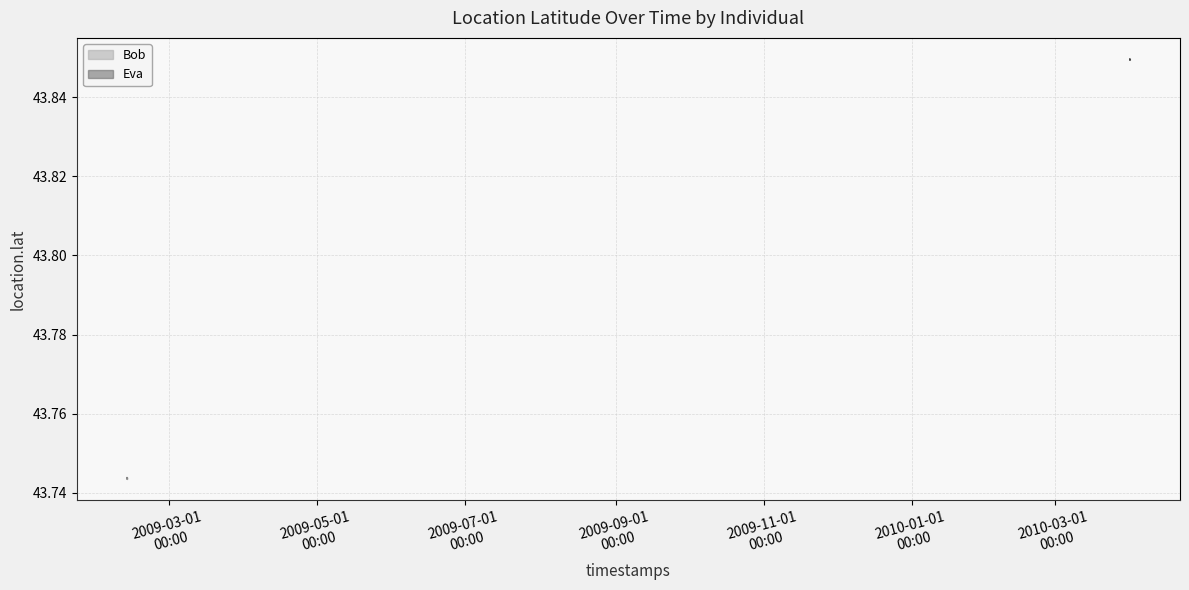

Which label corresponds to the smallest value in the chart?

2009-03-01
00:00